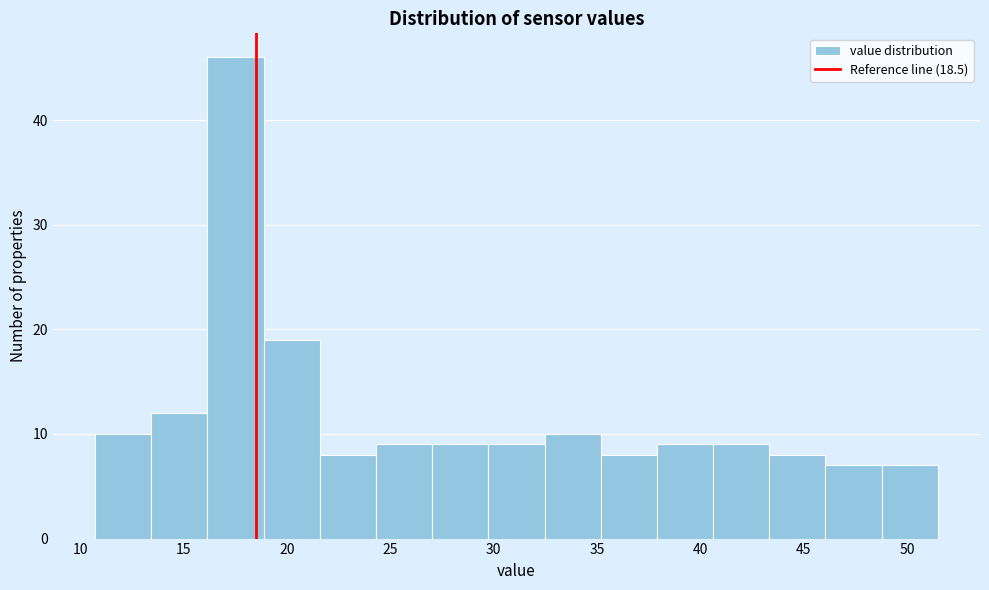

What is the height of the bar covering 24.5 to 27.0 on the x-axis? Neither the bar edges nor the heights are printed on the chart, so give them approximately, as read against the axes.

9